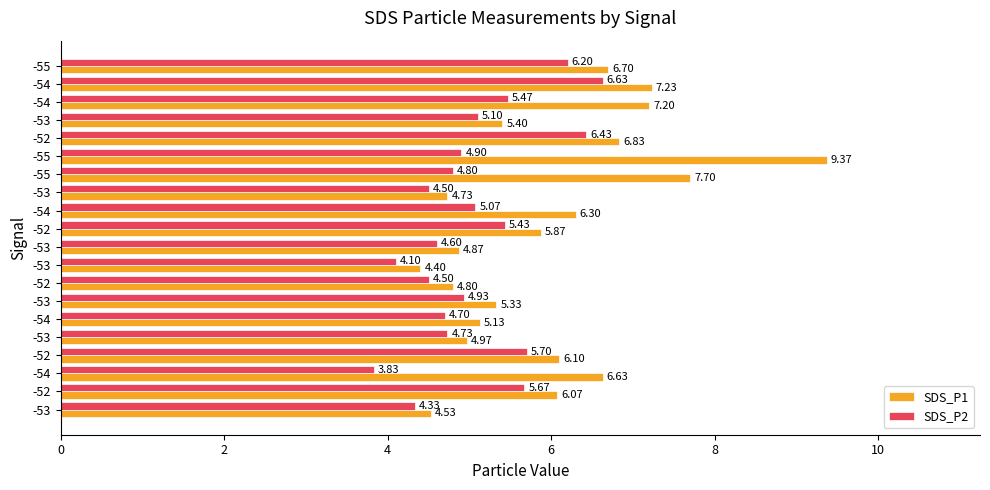

What is the difference between the maximum and minimum values in the SDS_P1 series?

5.0